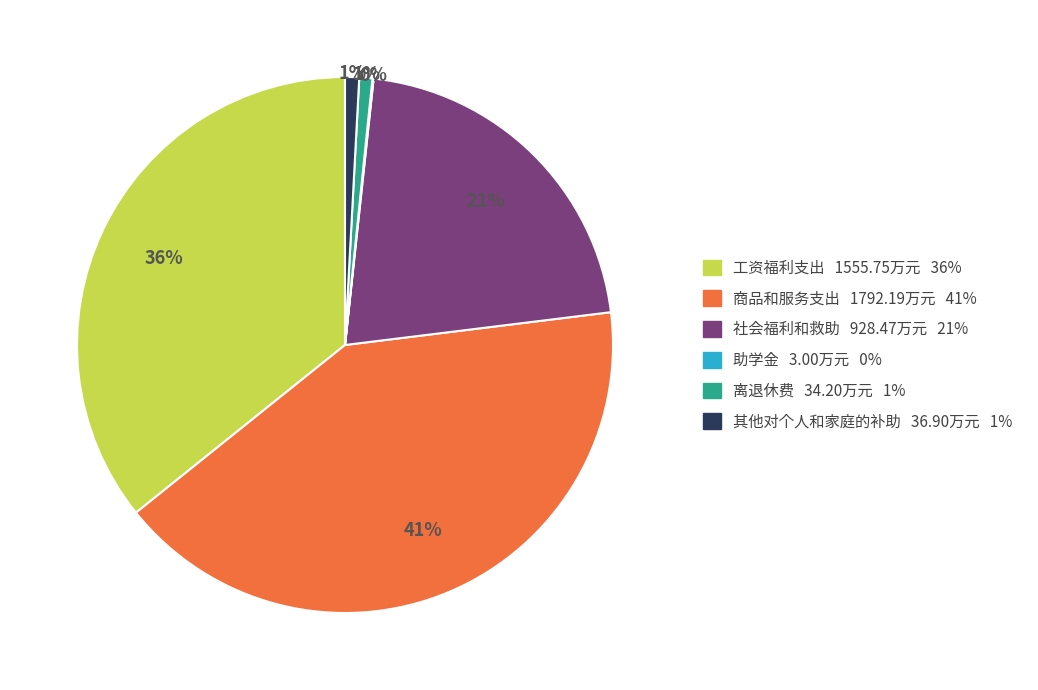

To the nearest percent, what is the difference between the largest and smallest slice percentages?

41%